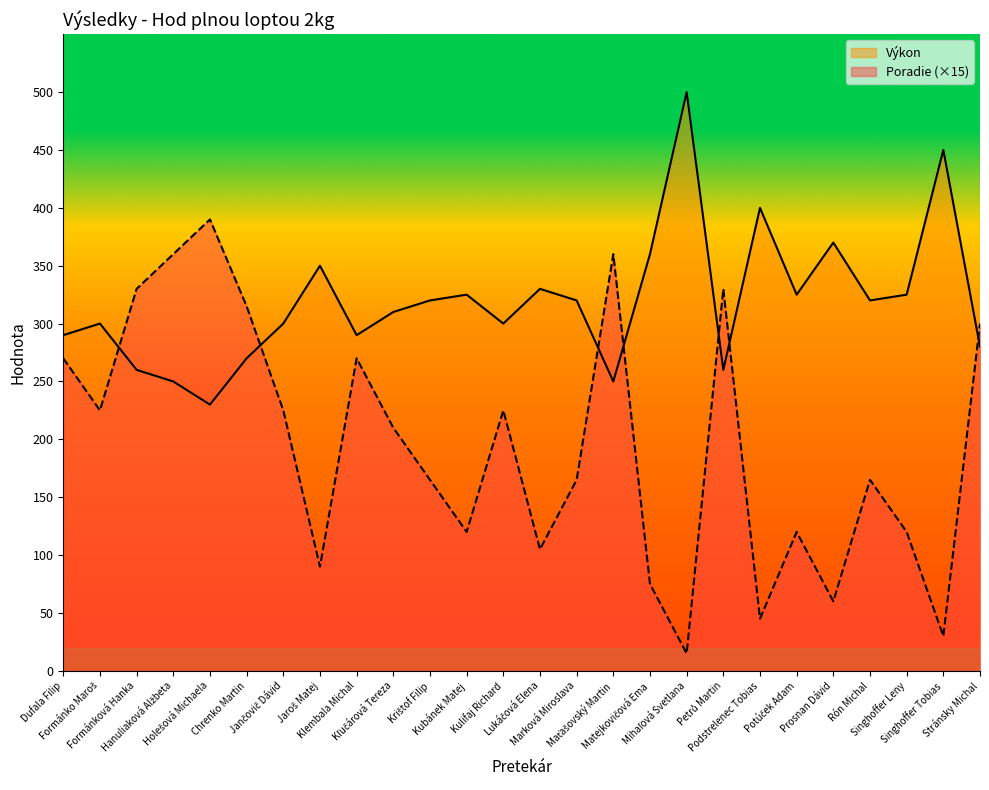

Is it true that Poradie equals 43 at Jaroš Matej?

False